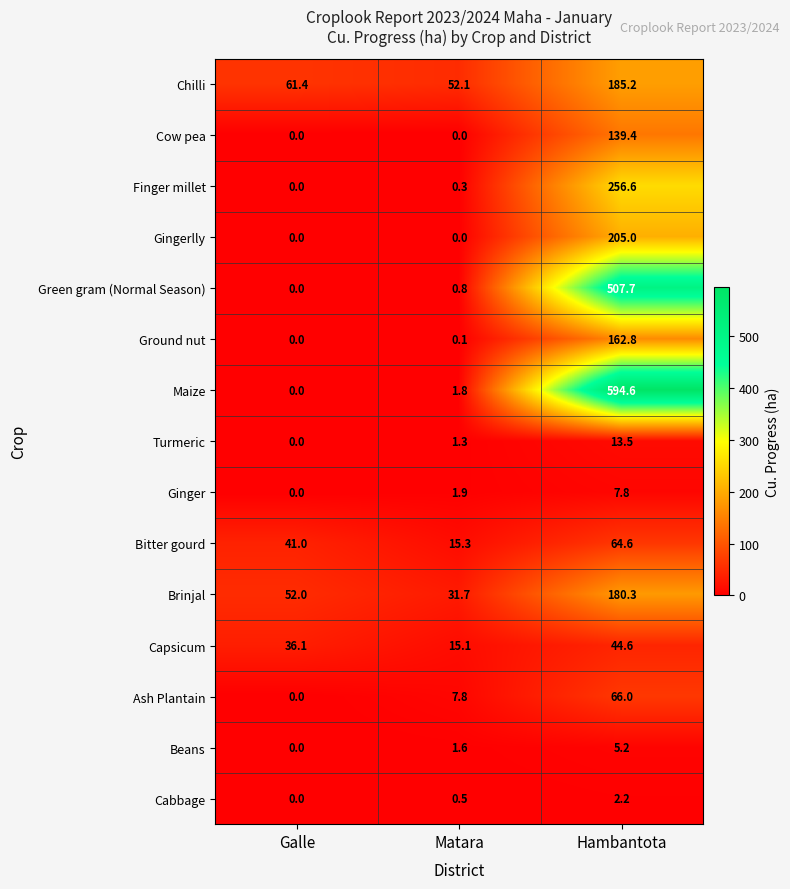

Rank the series by their maximum value, from highest to lowest.

Maize, Green gram (Normal Season), Finger millet, Gingerlly, Chilli, Brinjal, Ground nut, Cow pea, Ash Plantain, Bitter gourd, Capsicum, Turmeric, Ginger, Beans, Cabbage